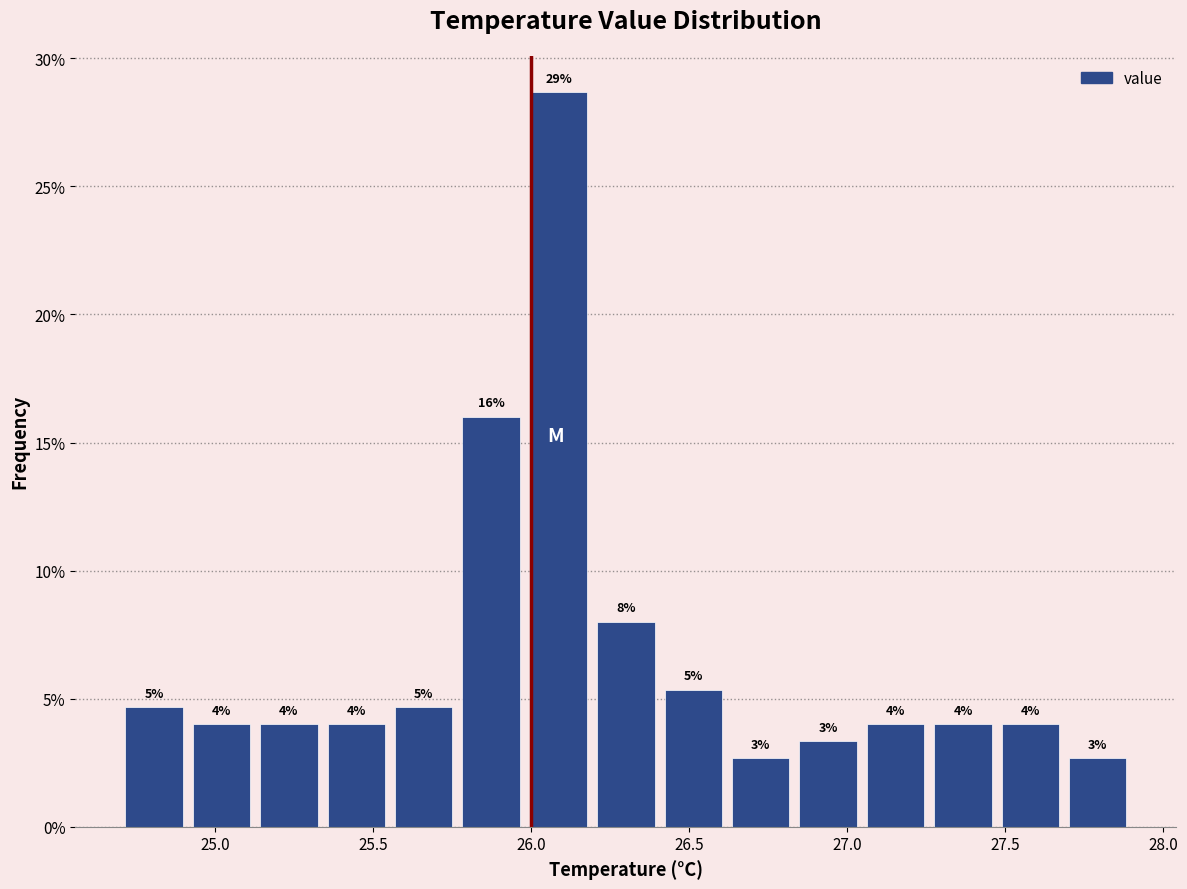

Which range on the x-axis has the tallest bar?

26.00 to 26.20